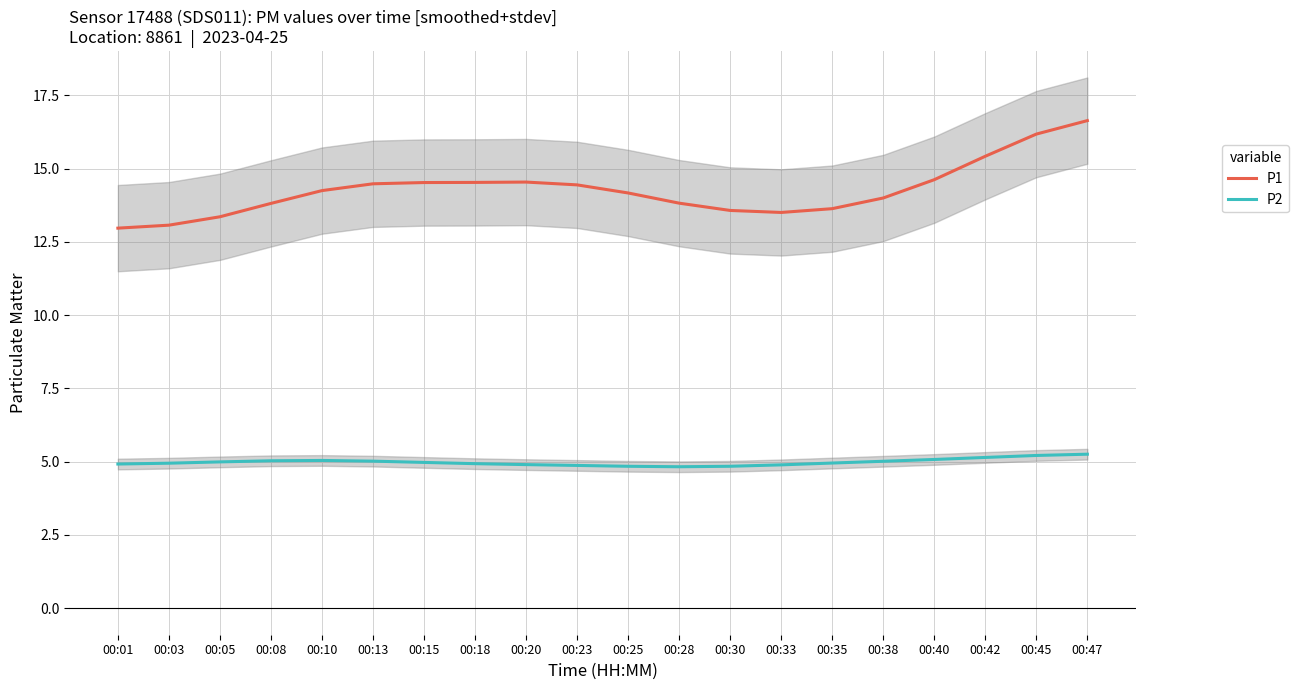

At which category is the sum across all series the highest?

00:47